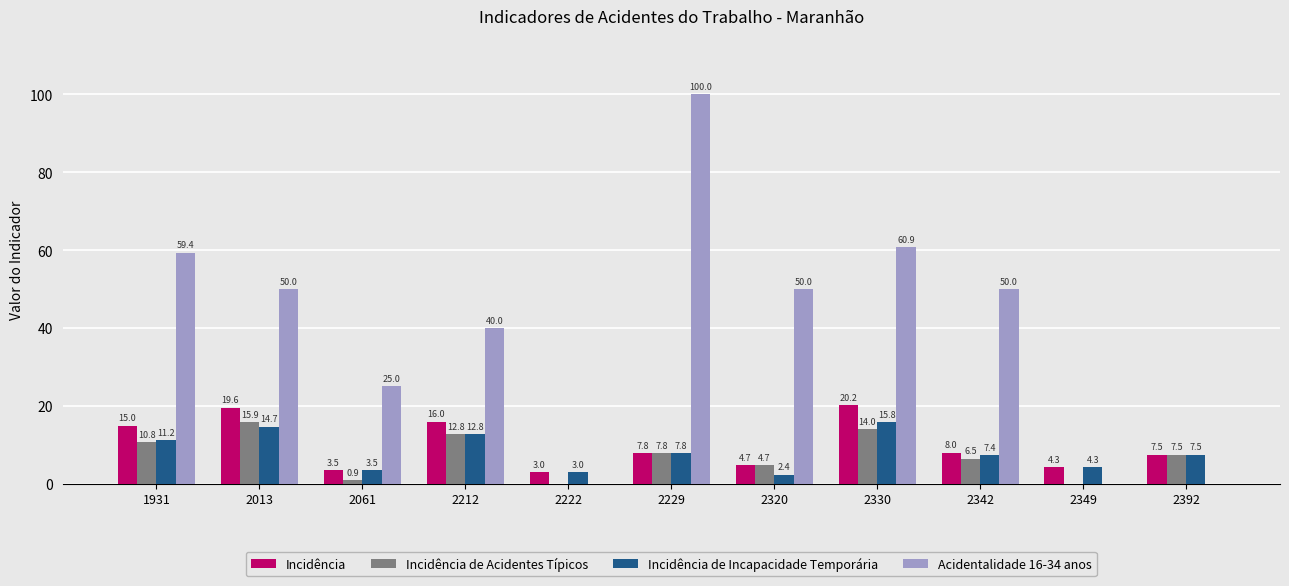

True or false: Incidência de Acidentes Típicos has a value of 0.0 at 2222.

True